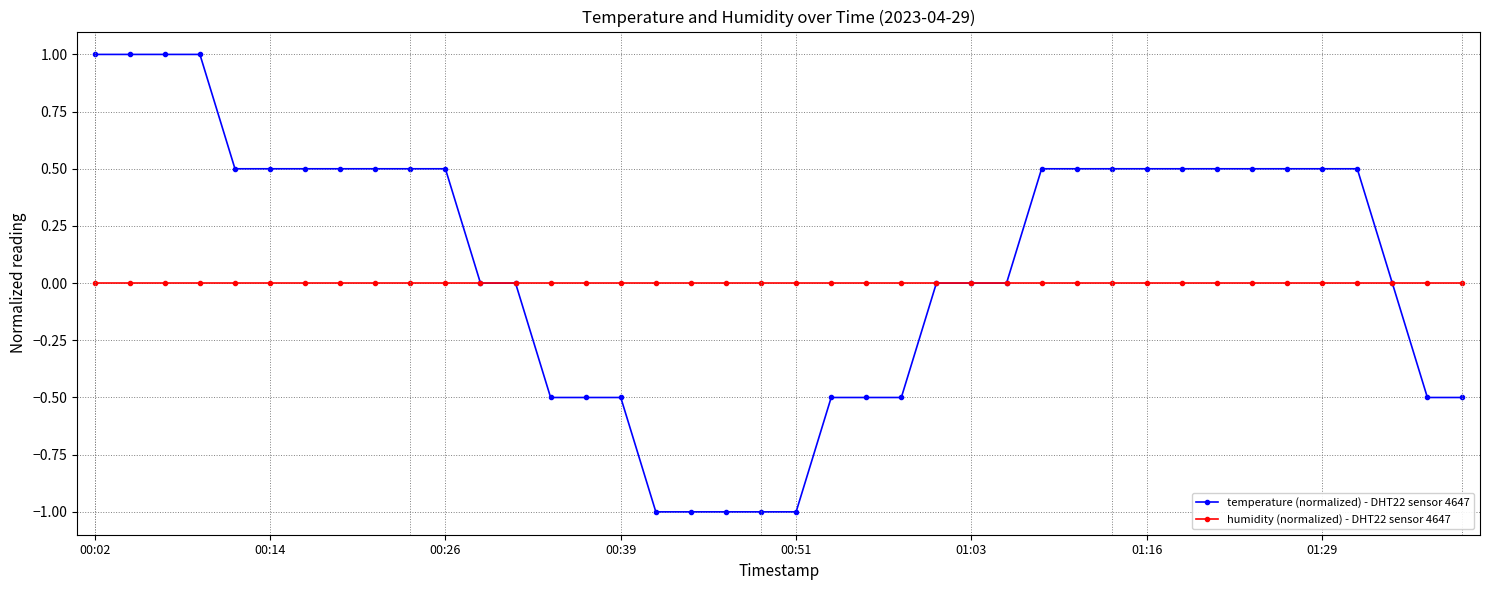

What is the value of the temperature (normalized) - DHT22 sensor 4647 point at the 9th from the left?

0.5